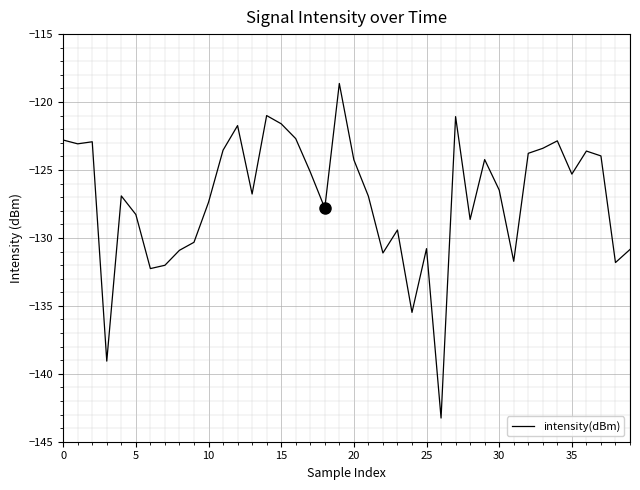

How many lines are shown in the chart?

1